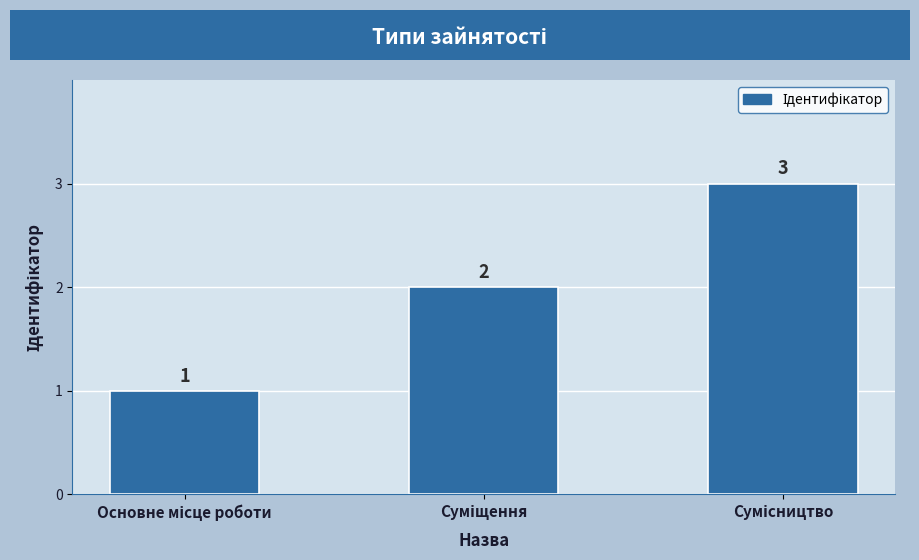

What is the smallest value displayed?

1